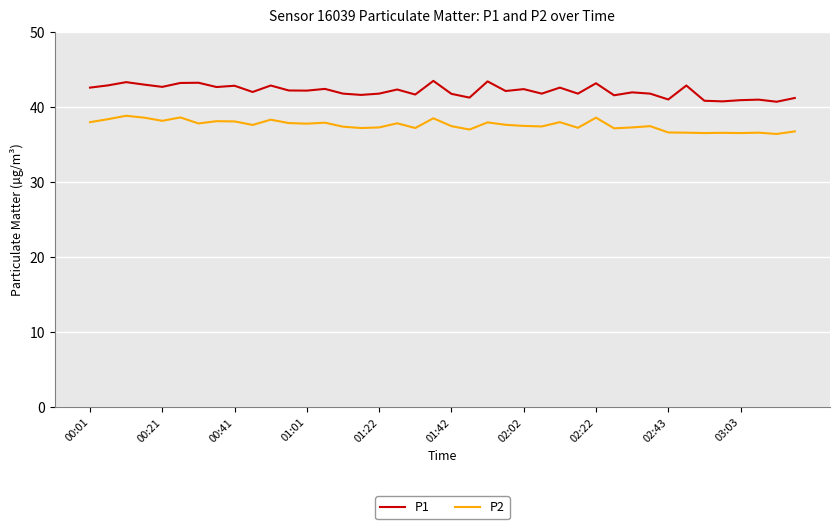

At how many categories does at least one series exceed 37?

40